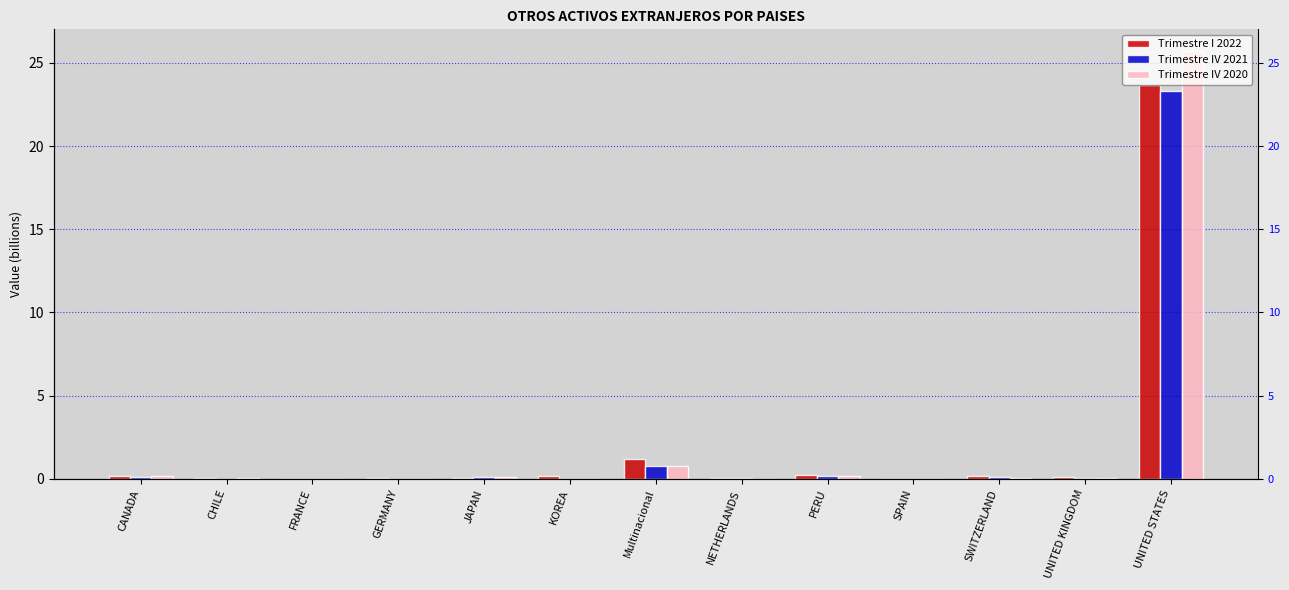

What position from the left is GERMANY?

4